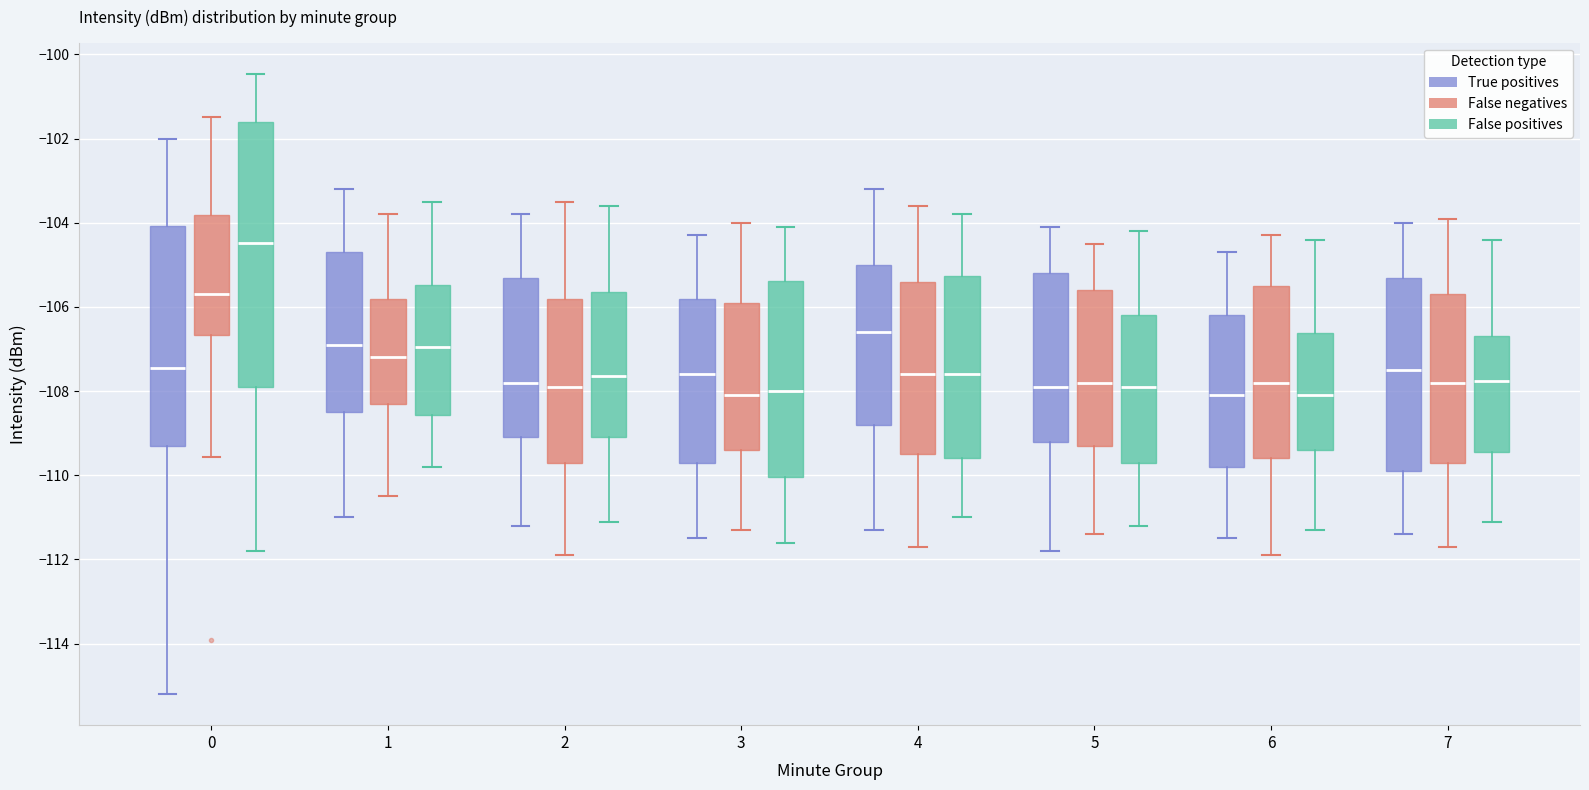

Reading left to right, read every box against the y-axis: the position of its median line, the range the box covers, and the ends of its whiskers. The values are not printed on the chart, so give them approximately, as read against the axis.

0 (True positives): median -107.4, box -109.4 to -104.0, whiskers -115.2 to -102.0
0 (False negatives): median -105.6, box -106.6 to -103.8, whiskers -109.6 to -101.4
0 (False positives): median -104.4, box -108.0 to -101.6, whiskers -111.8 to -100.4
1 (True positives): median -106.8, box -108.4 to -104.6, whiskers -111.0 to -103.2
1 (False negatives): median -107.2, box -108.2 to -105.8, whiskers -110.4 to -103.8
1 (False positives): median -107.0, box -108.6 to -105.4, whiskers -109.8 to -103.4
2 (True positives): median -107.8, box -109.0 to -105.2, whiskers -111.2 to -103.8
2 (False negatives): median -107.8, box -109.6 to -105.8, whiskers -111.8 to -103.4
2 (False positives): median -107.6, box -109.0 to -105.6, whiskers -111.0 to -103.6
3 (True positives): median -107.6, box -109.6 to -105.8, whiskers -111.4 to -104.2
3 (False negatives): median -108.0, box -109.4 to -105.8, whiskers -111.2 to -104.0
3 (False positives): median -108.0, box -110.0 to -105.4, whiskers -111.6 to -104.0
4 (True positives): median -106.6, box -108.8 to -105.0, whiskers -111.2 to -103.2
4 (False negatives): median -107.6, box -109.4 to -105.4, whiskers -111.6 to -103.6
4 (False positives): median -107.6, box -109.6 to -105.2, whiskers -111.0 to -103.8
5 (True positives): median -107.8, box -109.2 to -105.2, whiskers -111.8 to -104.0
5 (False negatives): median -107.8, box -109.2 to -105.6, whiskers -111.4 to -104.4
5 (False positives): median -107.8, box -109.6 to -106.2, whiskers -111.2 to -104.2
6 (True positives): median -108.0, box -109.8 to -106.2, whiskers -111.4 to -104.6
6 (False negatives): median -107.8, box -109.6 to -105.4, whiskers -111.8 to -104.2
6 (False positives): median -108.0, box -109.4 to -106.6, whiskers -111.2 to -104.4
7 (True positives): median -107.4, box -109.8 to -105.2, whiskers -111.4 to -104.0
7 (False negatives): median -107.8, box -109.6 to -105.6, whiskers -111.6 to -103.8
7 (False positives): median -107.8, box -109.4 to -106.6, whiskers -111.0 to -104.4